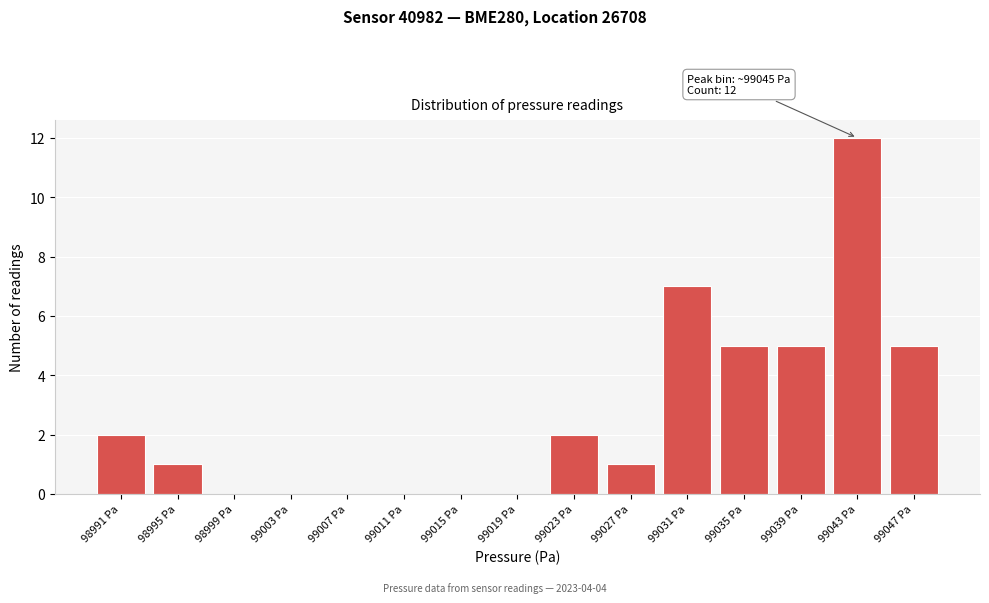

Reading left to right, list all the values displayed in this chart.

98991 Pa=2	98995 Pa=1	98999 Pa=0	99003 Pa=0	99007 Pa=0	99011 Pa=0	99015 Pa=0	99019 Pa=0	99023 Pa=2	99027 Pa=1	99031 Pa=7	99035 Pa=5	99039 Pa=5	99043 Pa=12	99047 Pa=5